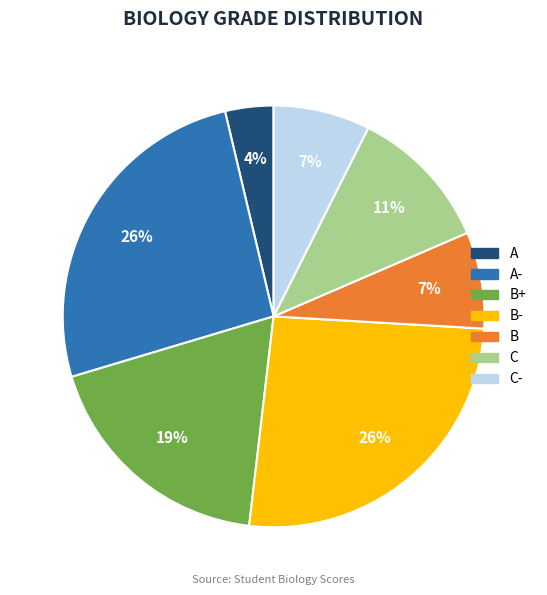

What is the ratio of the value at B+ to the value at A-?

0.7